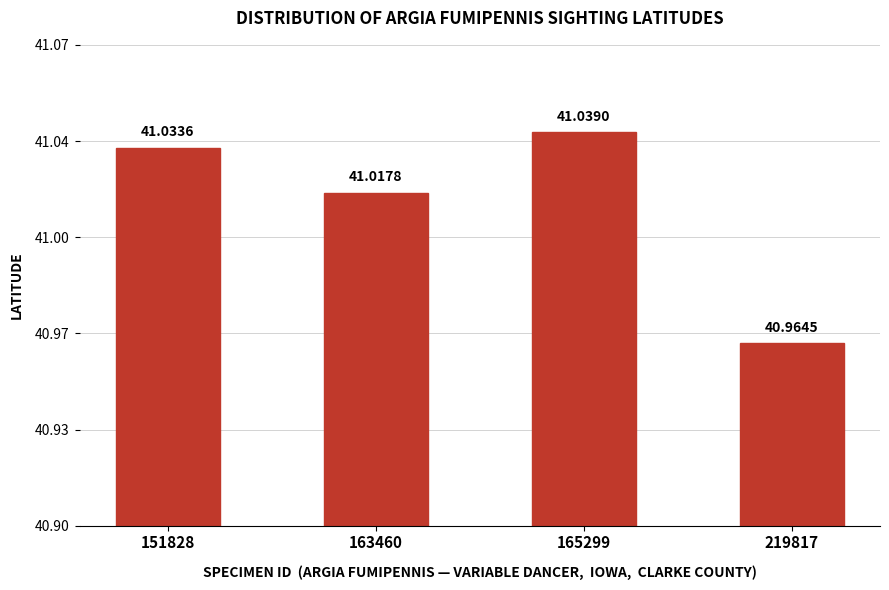

Are the bars horizontal?

No